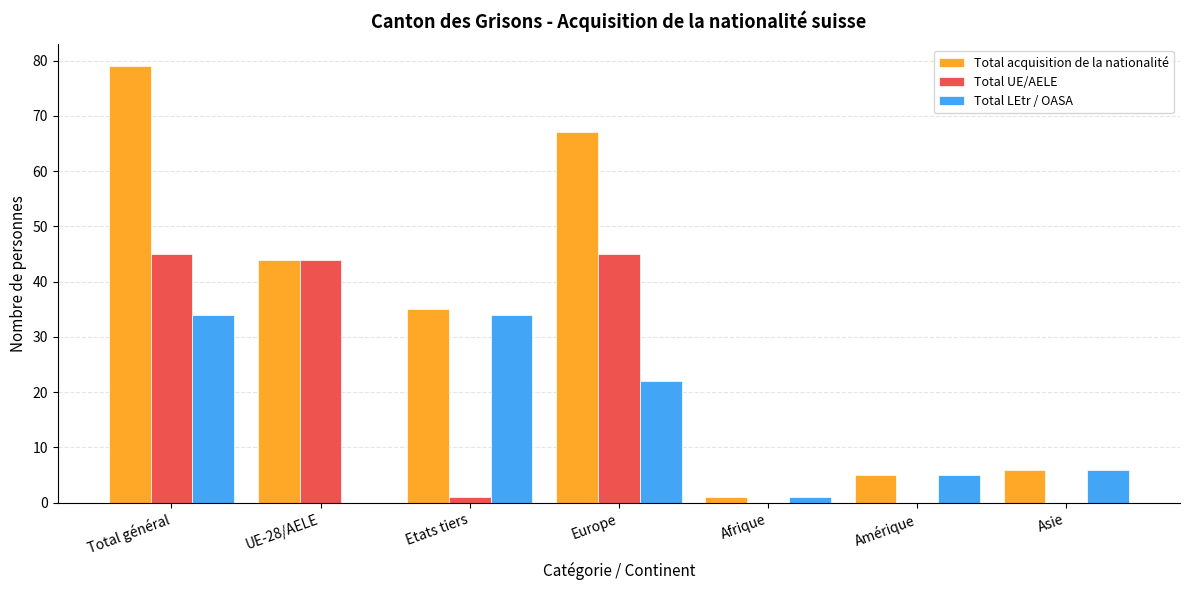

Reading right to left, what are all the values shown in this chart?

Total acquisition de la nationalité: 6	5	1	67	35	44	79
Total UE/AELE: 0	0	0	45	1	44	45
Total LEtr / OASA: 6	5	1	22	34	0	34